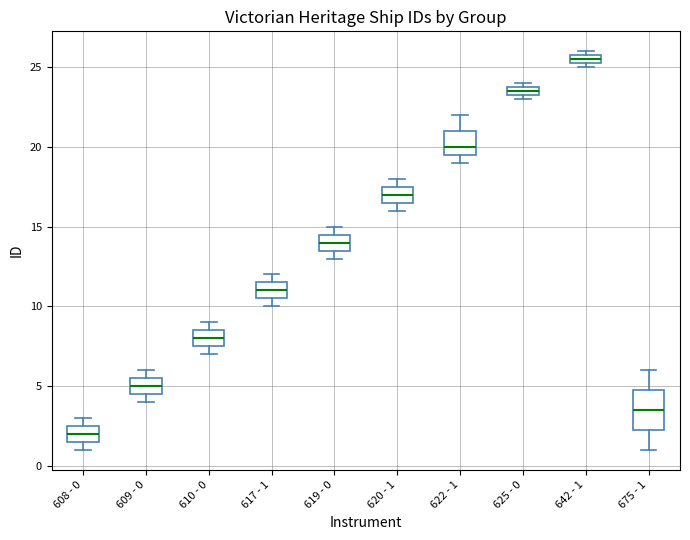

Where does the upper whisker of the box for 622 - 1 end on the y-axis? The values are not printed on the chart, so give them approximately, as read against the axis.

22.0